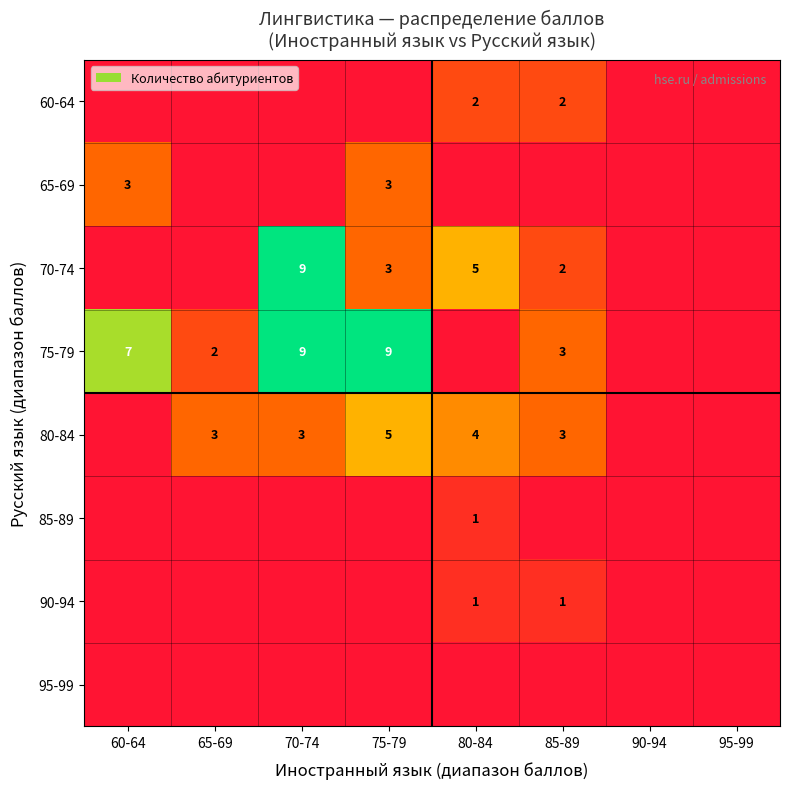

Is it true that 90-94 equals 1 at 85-89?

True